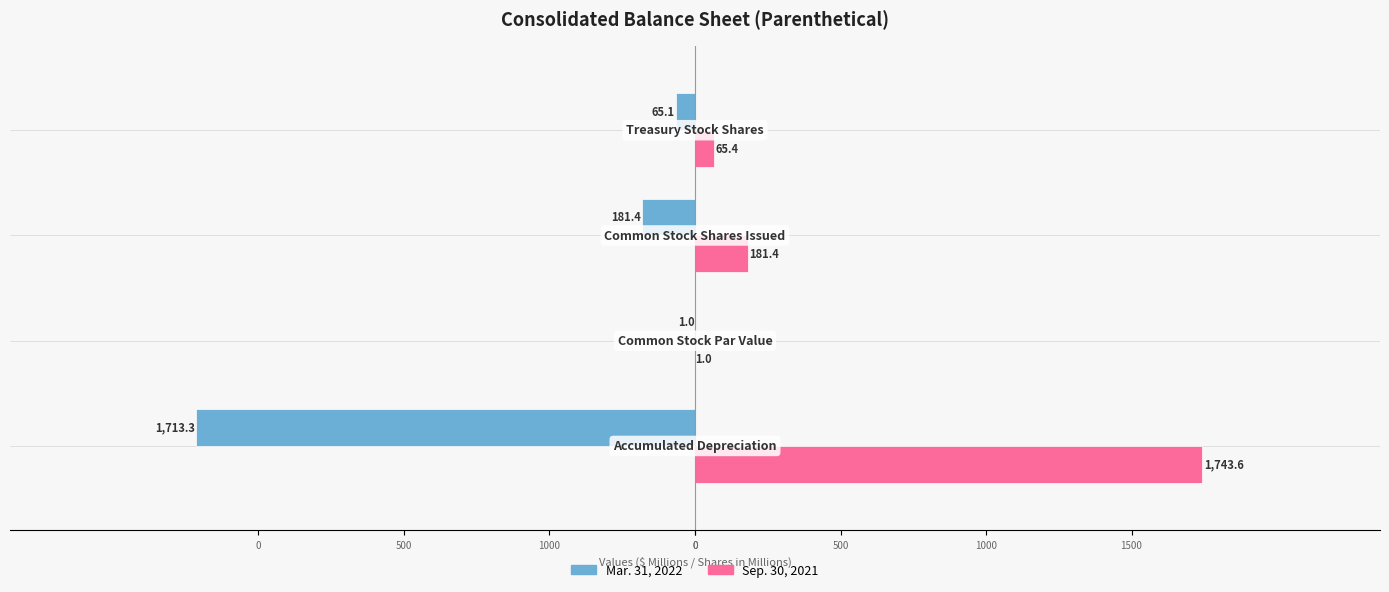

What is the average value of the Sep. 30, 2021 series?

497.8